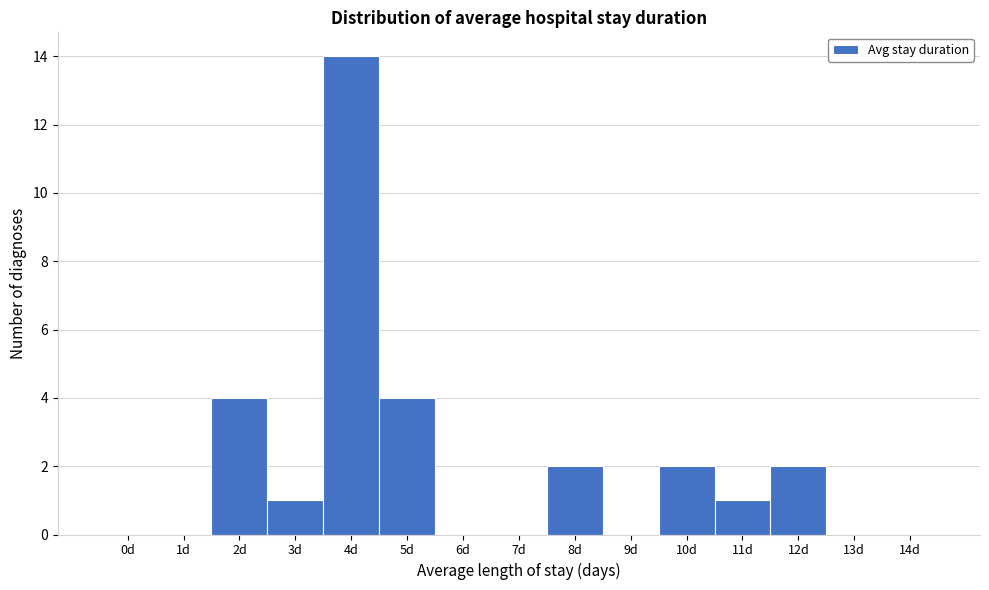

Reading left to right, extract all data points from this chart.

0d=0	1d=0	2d=4	3d=1	4d=14	5d=4	6d=0	7d=0	8d=2	9d=0	10d=2	11d=1	12d=2	13d=0	14d=0